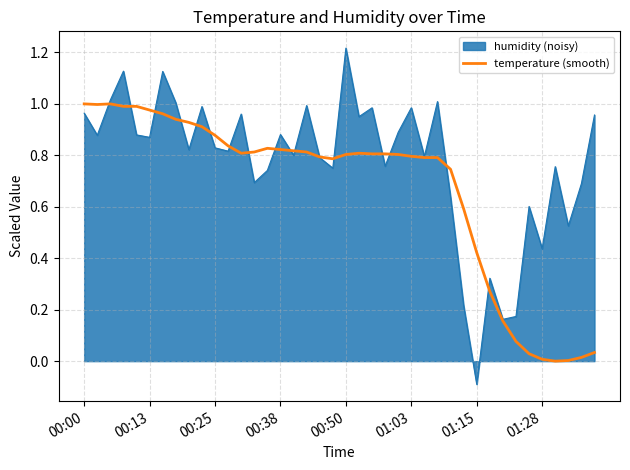

Which series has the largest total across all categories?

humidity (noisy)